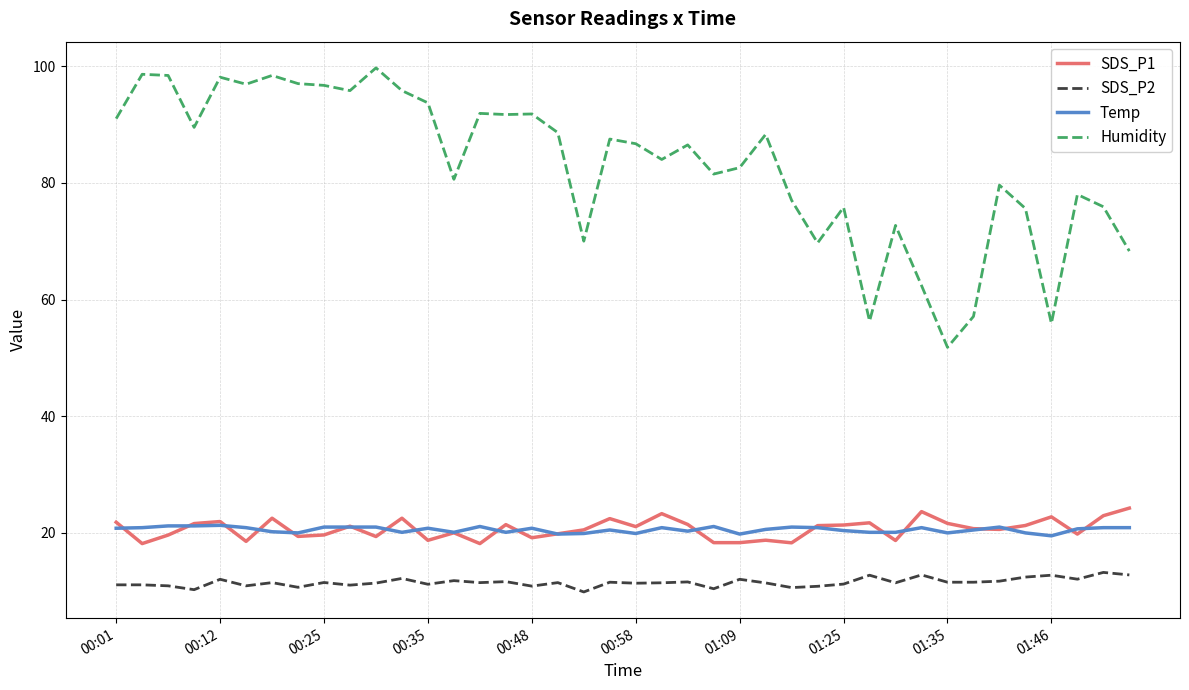

True or false: Temp has more than 0 interior local peaks.

True